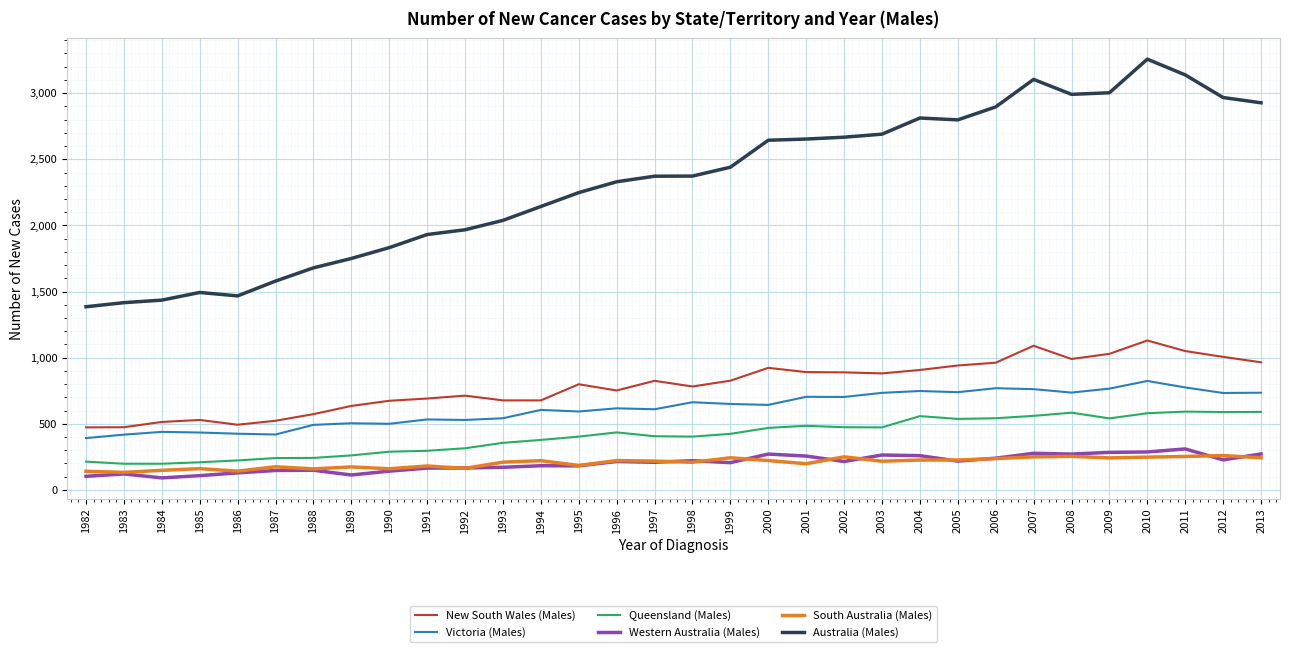

What is the sum of all Queensland (Males) values?

13065